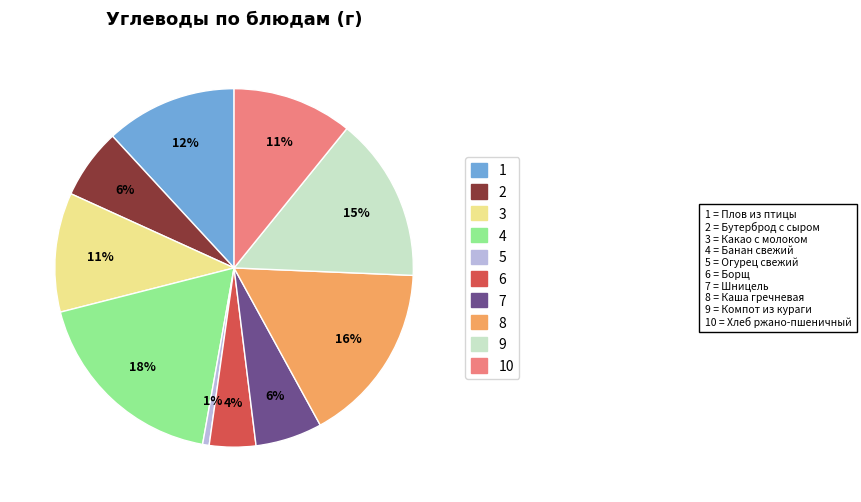

Do 5 and 7 together represent more than half of the pie?

No